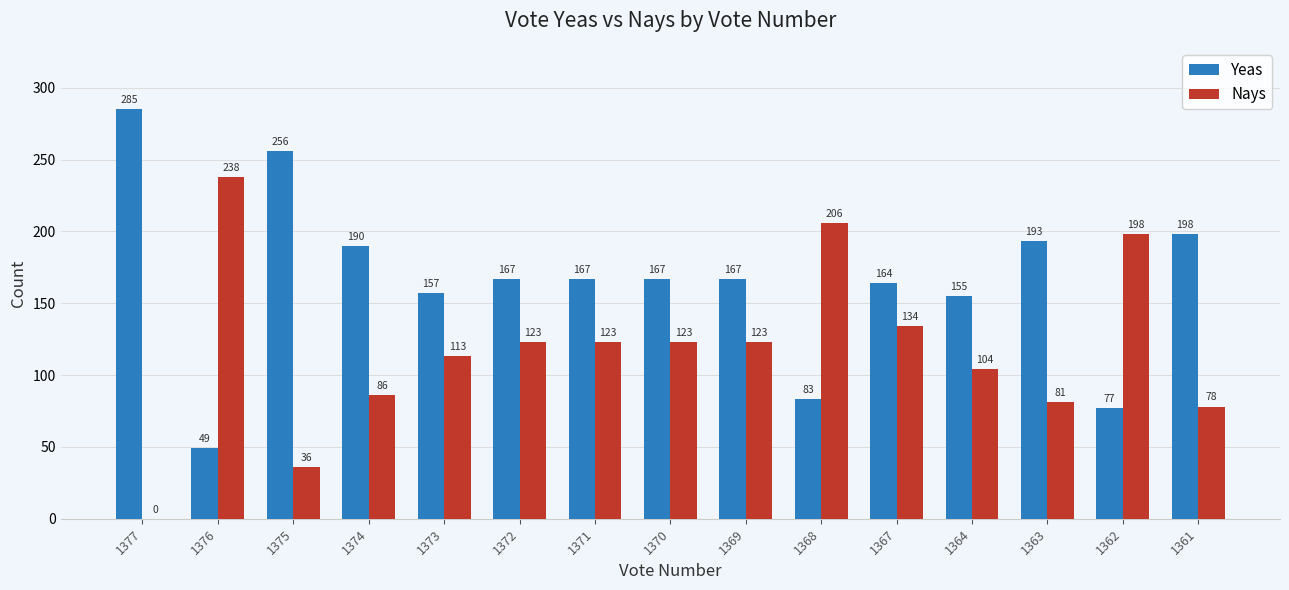

The value of Yeas at 1369 is 272. True or false?

False